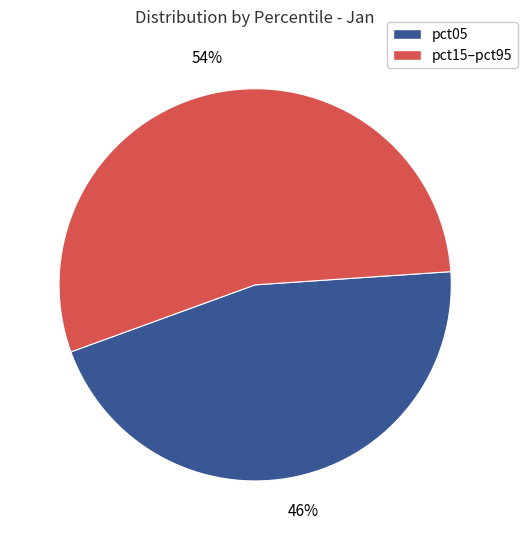

Is there a majority slice in this chart?

Yes